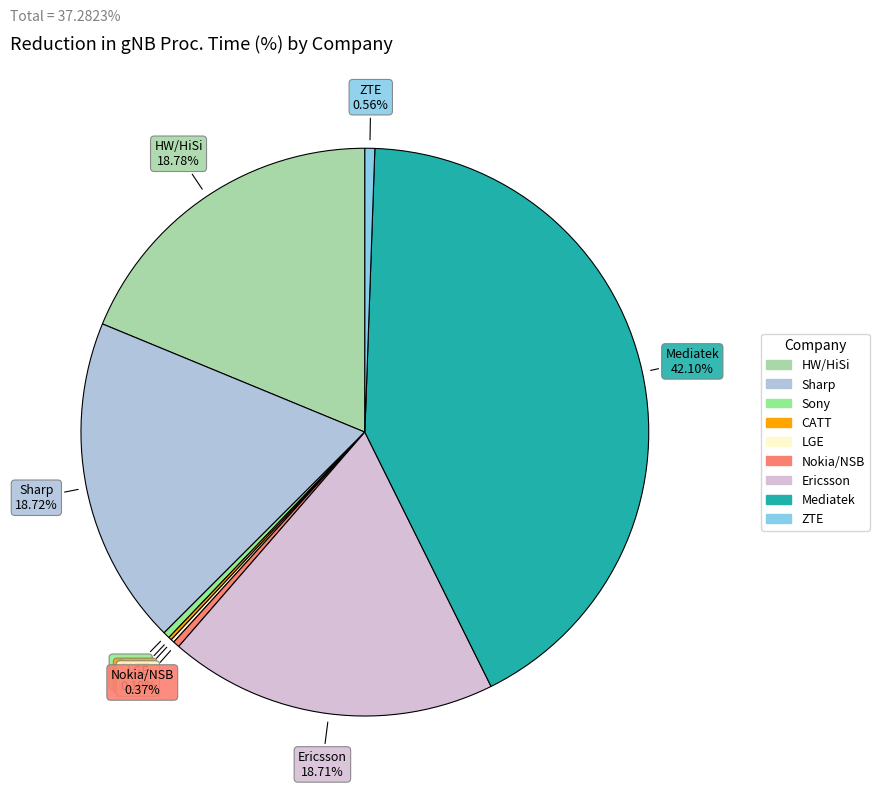

Combined, do Mediatek and HW/HiSi account for over 50%?

Yes